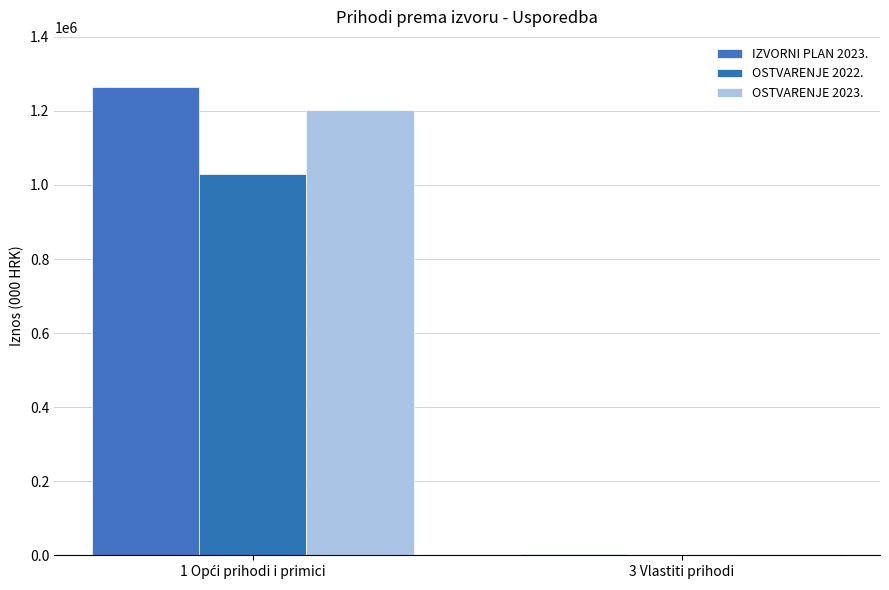

Are the bars grouped side by side (vs. stacked)?

Yes